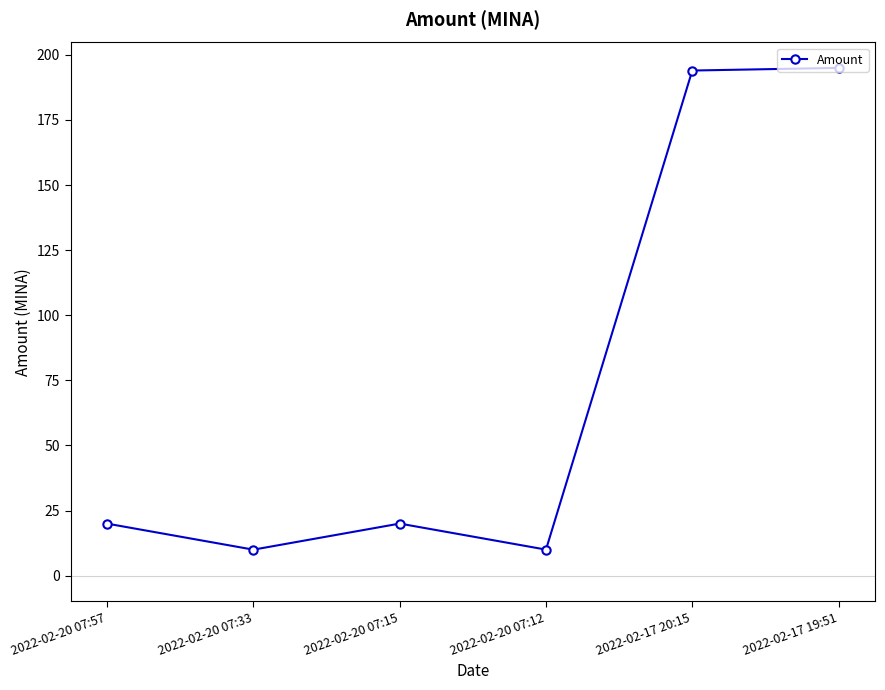

Is it true that the value at 2022-02-17 19:51 is 333.0?

False